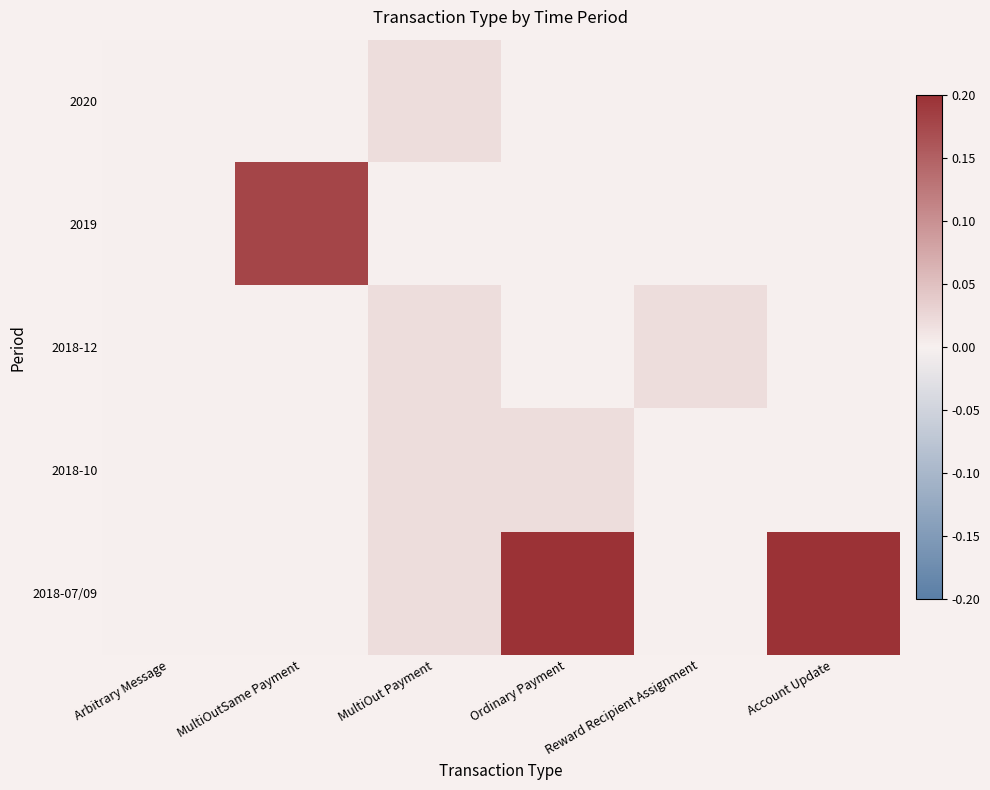

How many categories are shown in the chart?

6